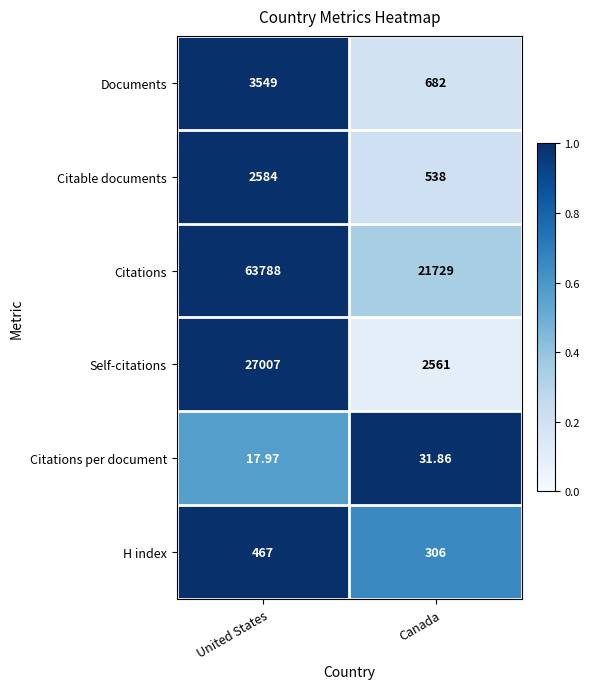

Which series changed the most between United States and Canada?

Citations